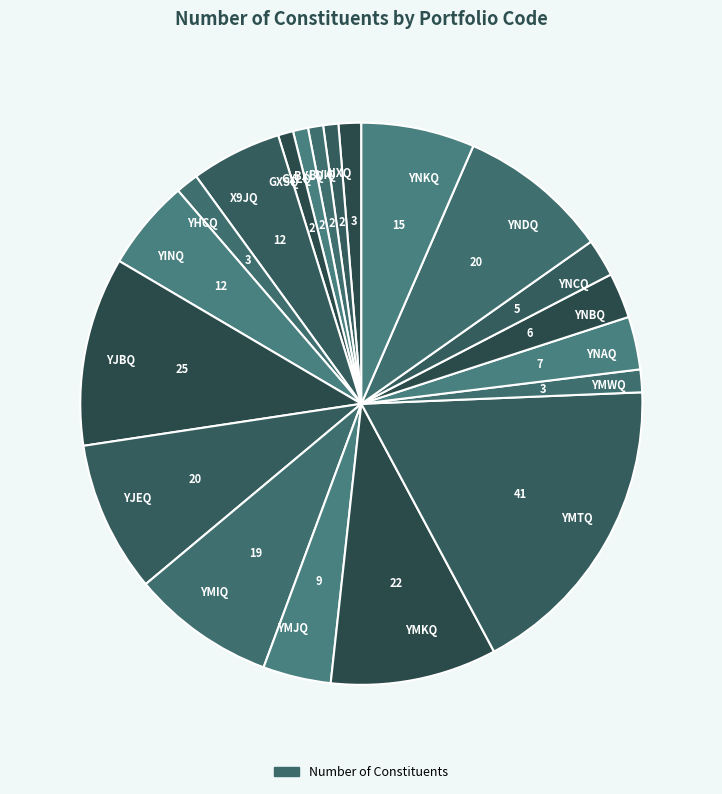

Do YNKQ and GXSQ together represent more than half of the pie?

No